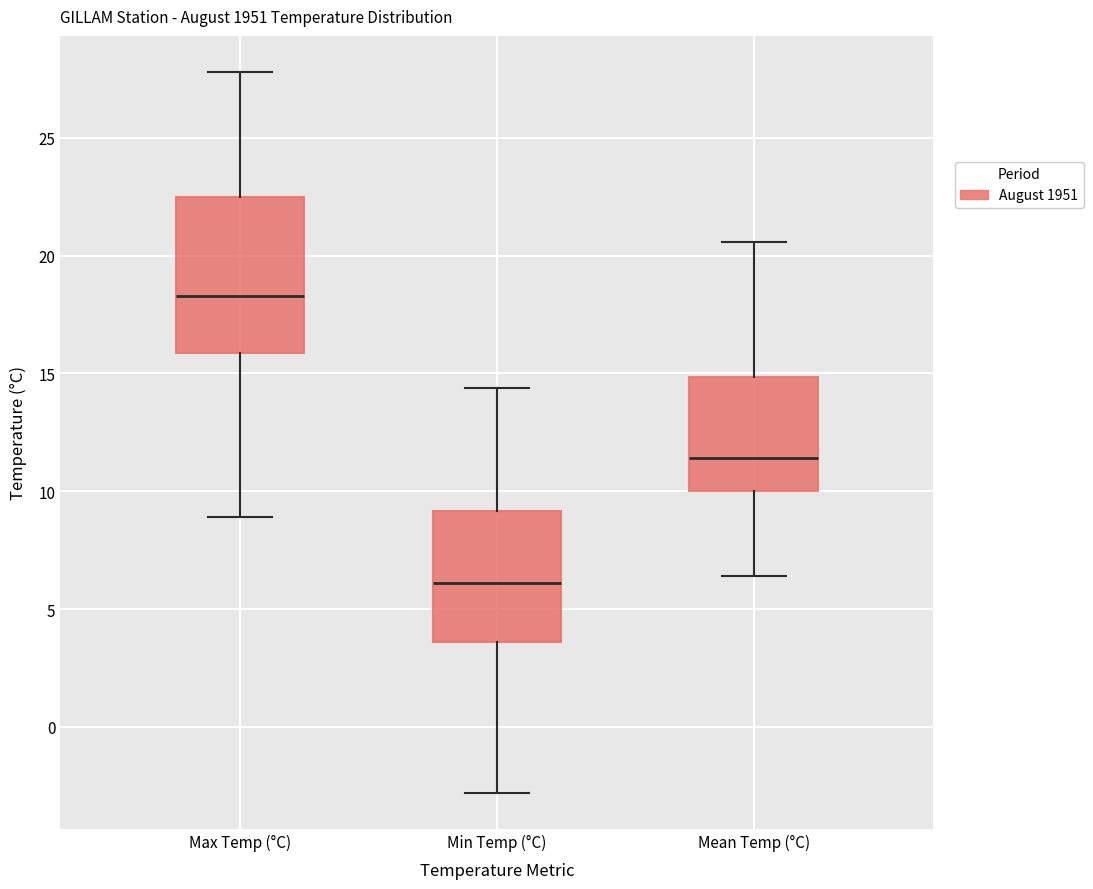

Reading left to right, read every box against the y-axis: the position of its median line, the range the box covers, and the ends of its whiskers. The values are not printed on the chart, so give them approximately, as read against the axis.

Max Temp (°C): median 18.5, box 16.0 to 22.5, whiskers 9.0 to 28.0
Min Temp (°C): median 6.0, box 3.5 to 9.0, whiskers -3.0 to 14.5
Mean Temp (°C): median 11.5, box 10.0 to 15.0, whiskers 6.5 to 20.5